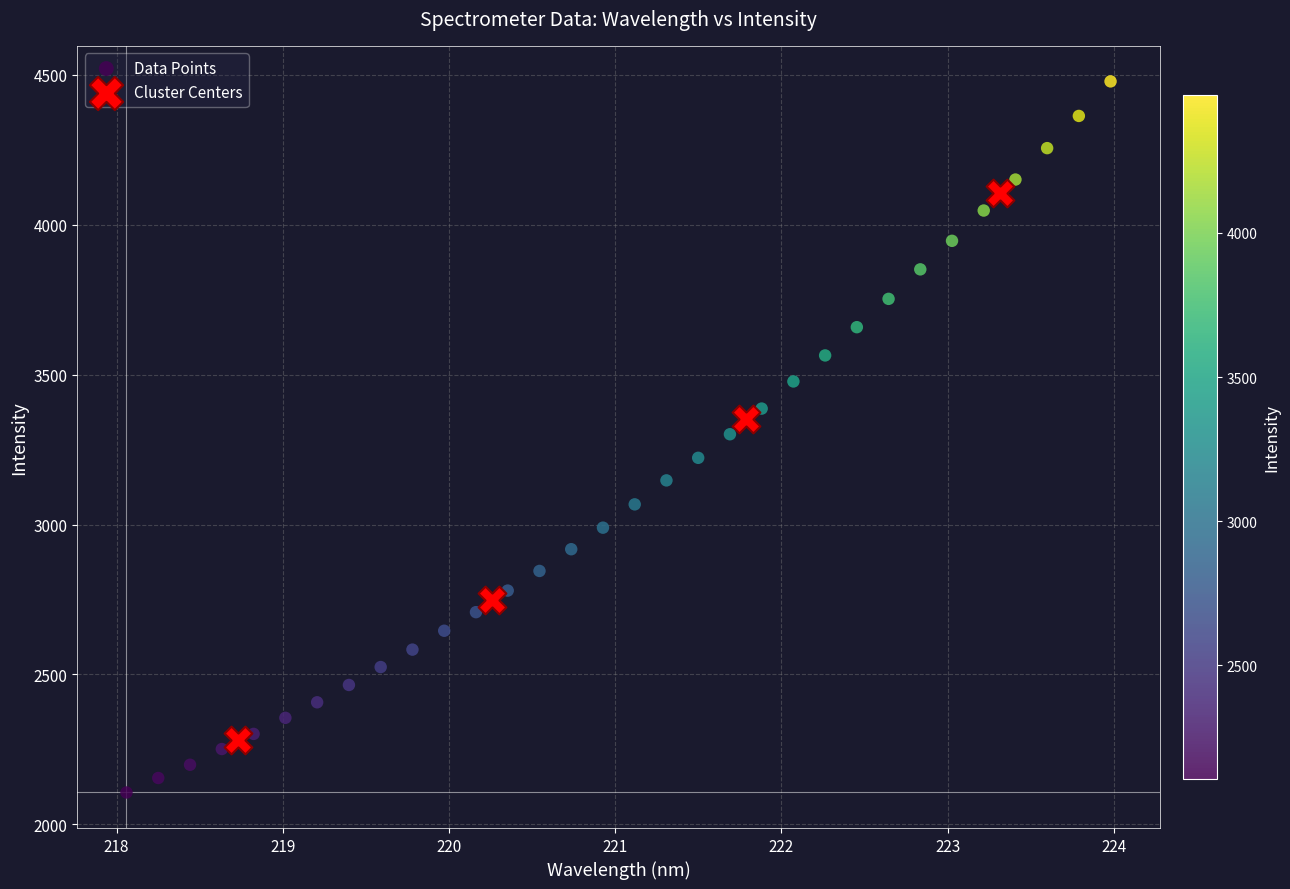

Which series contains the lowest Y value?

Data Points